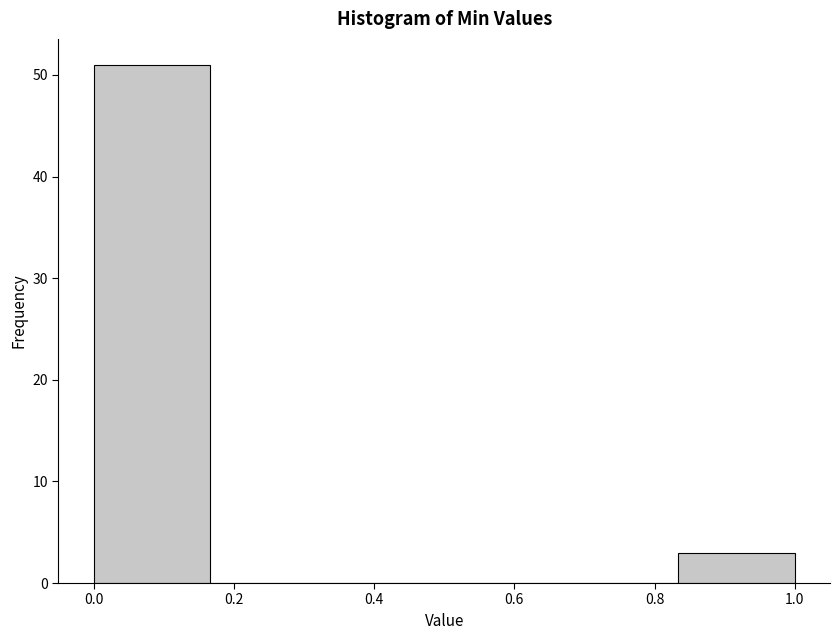

What is the height of the bar covering 0.00 to 0.16 on the x-axis? Neither the bar edges nor the heights are printed on the chart, so give them approximately, as read against the axes.

51